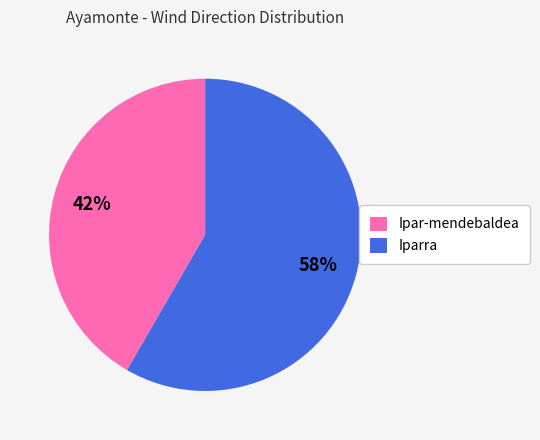

Approximately how many times larger is the value at Iparra compared to Ipar-mendebaldea?

1.4